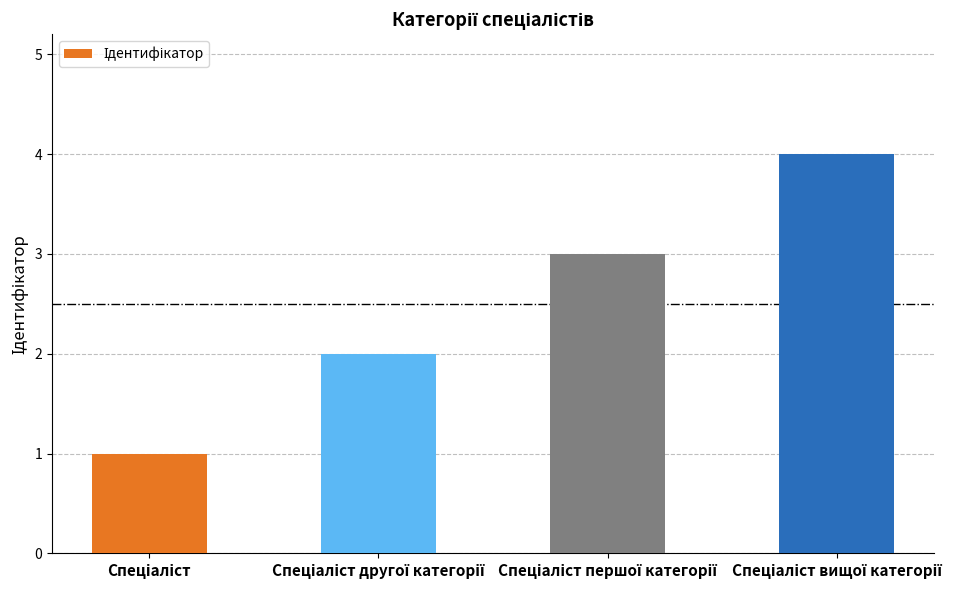

What is the sum of all values?

10